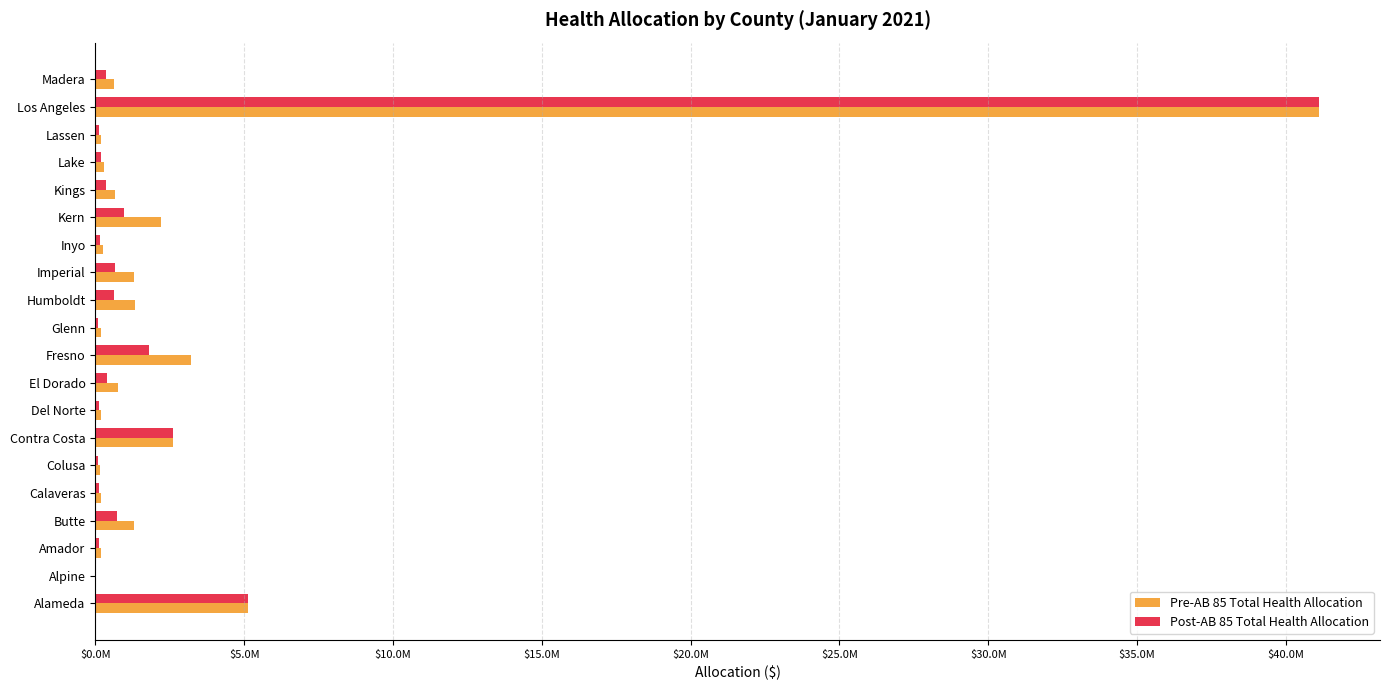

What are all the series names shown in the legend?

Pre-AB 85 Total Health Allocation, Post-AB 85 Total Health Allocation